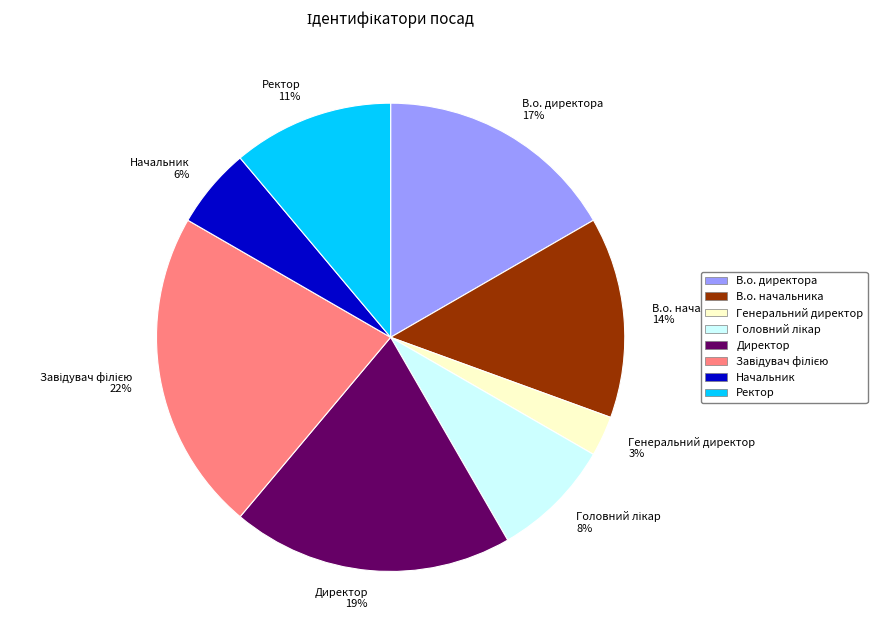

To the nearest percent, what percentage of the pie is Ректор?

11%